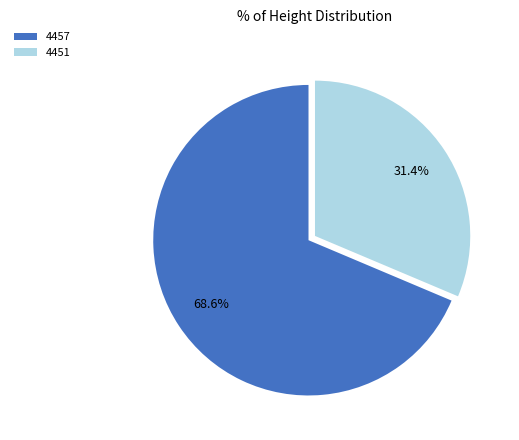

Combined, do 4451 and 4457 account for over 50%?

Yes